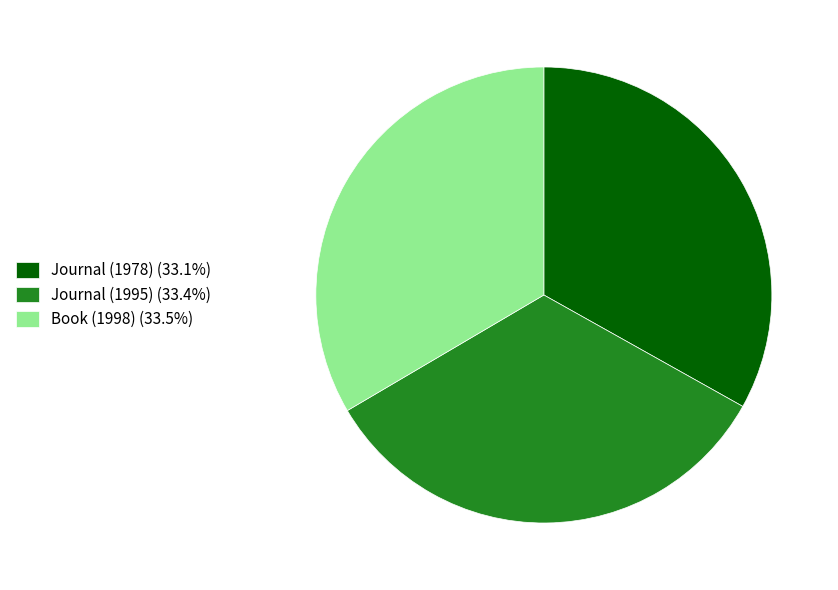

How many segments does this pie chart have?

3